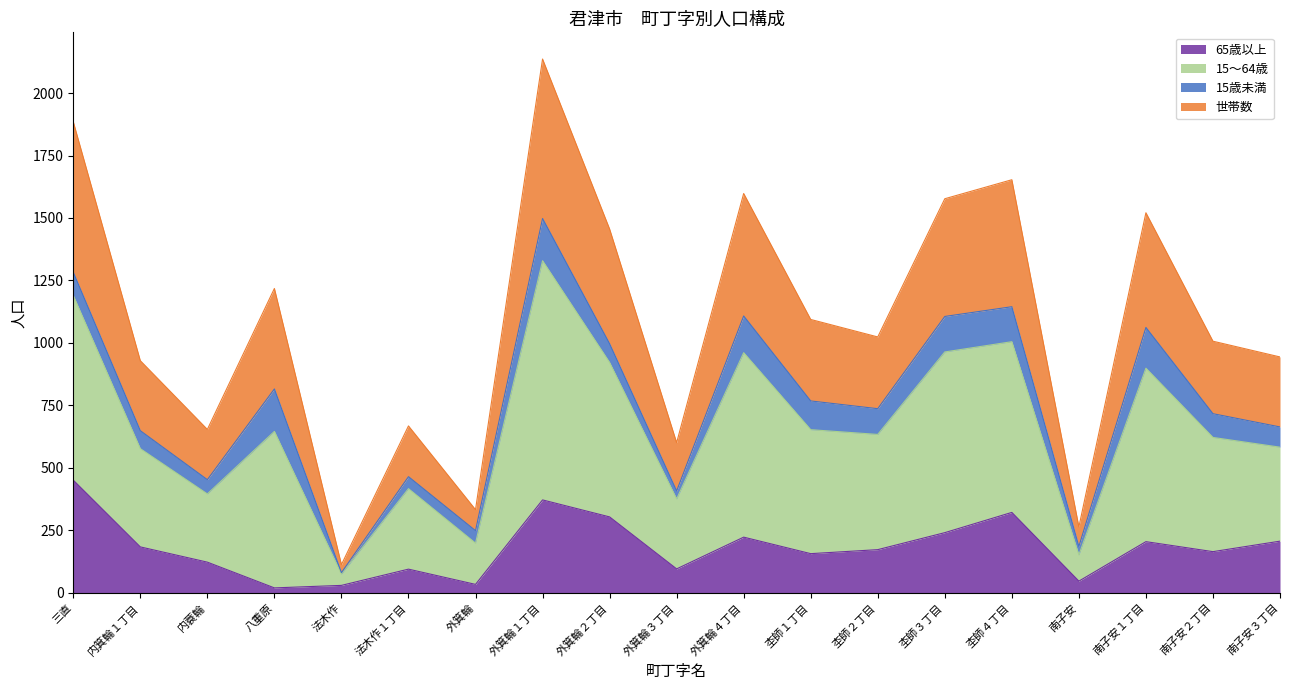

At which category is the sum across all series the highest?

外箕輪１丁目